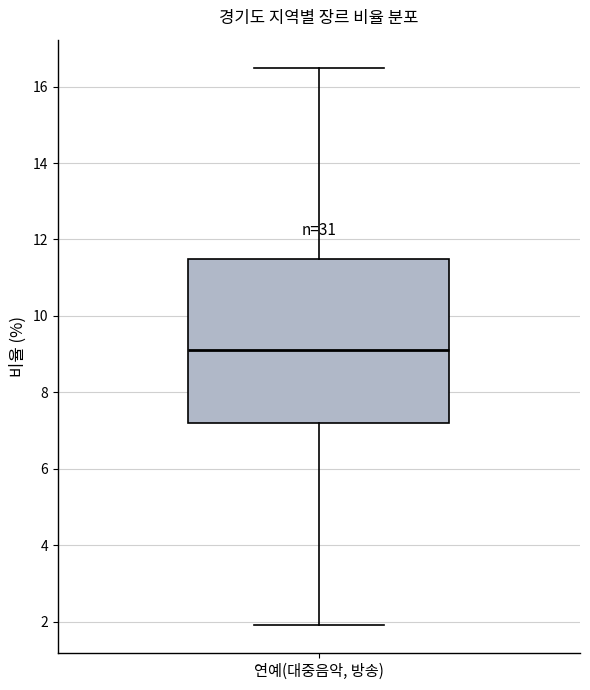

Transcribe this box plot: give where the median line is, the range the box spans, and where the two whiskers end, as read against the y-axis. The values are not printed on the chart, so give them approximately, as read against the axis.

median 9.2, box 7.2 to 11.6, whiskers 2.0 to 16.6